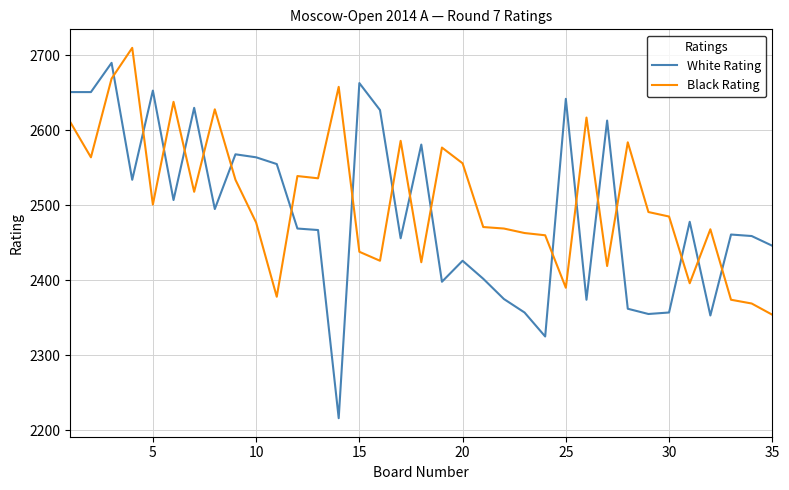

What is the difference between the maximum and minimum values in the Black Rating series?

356